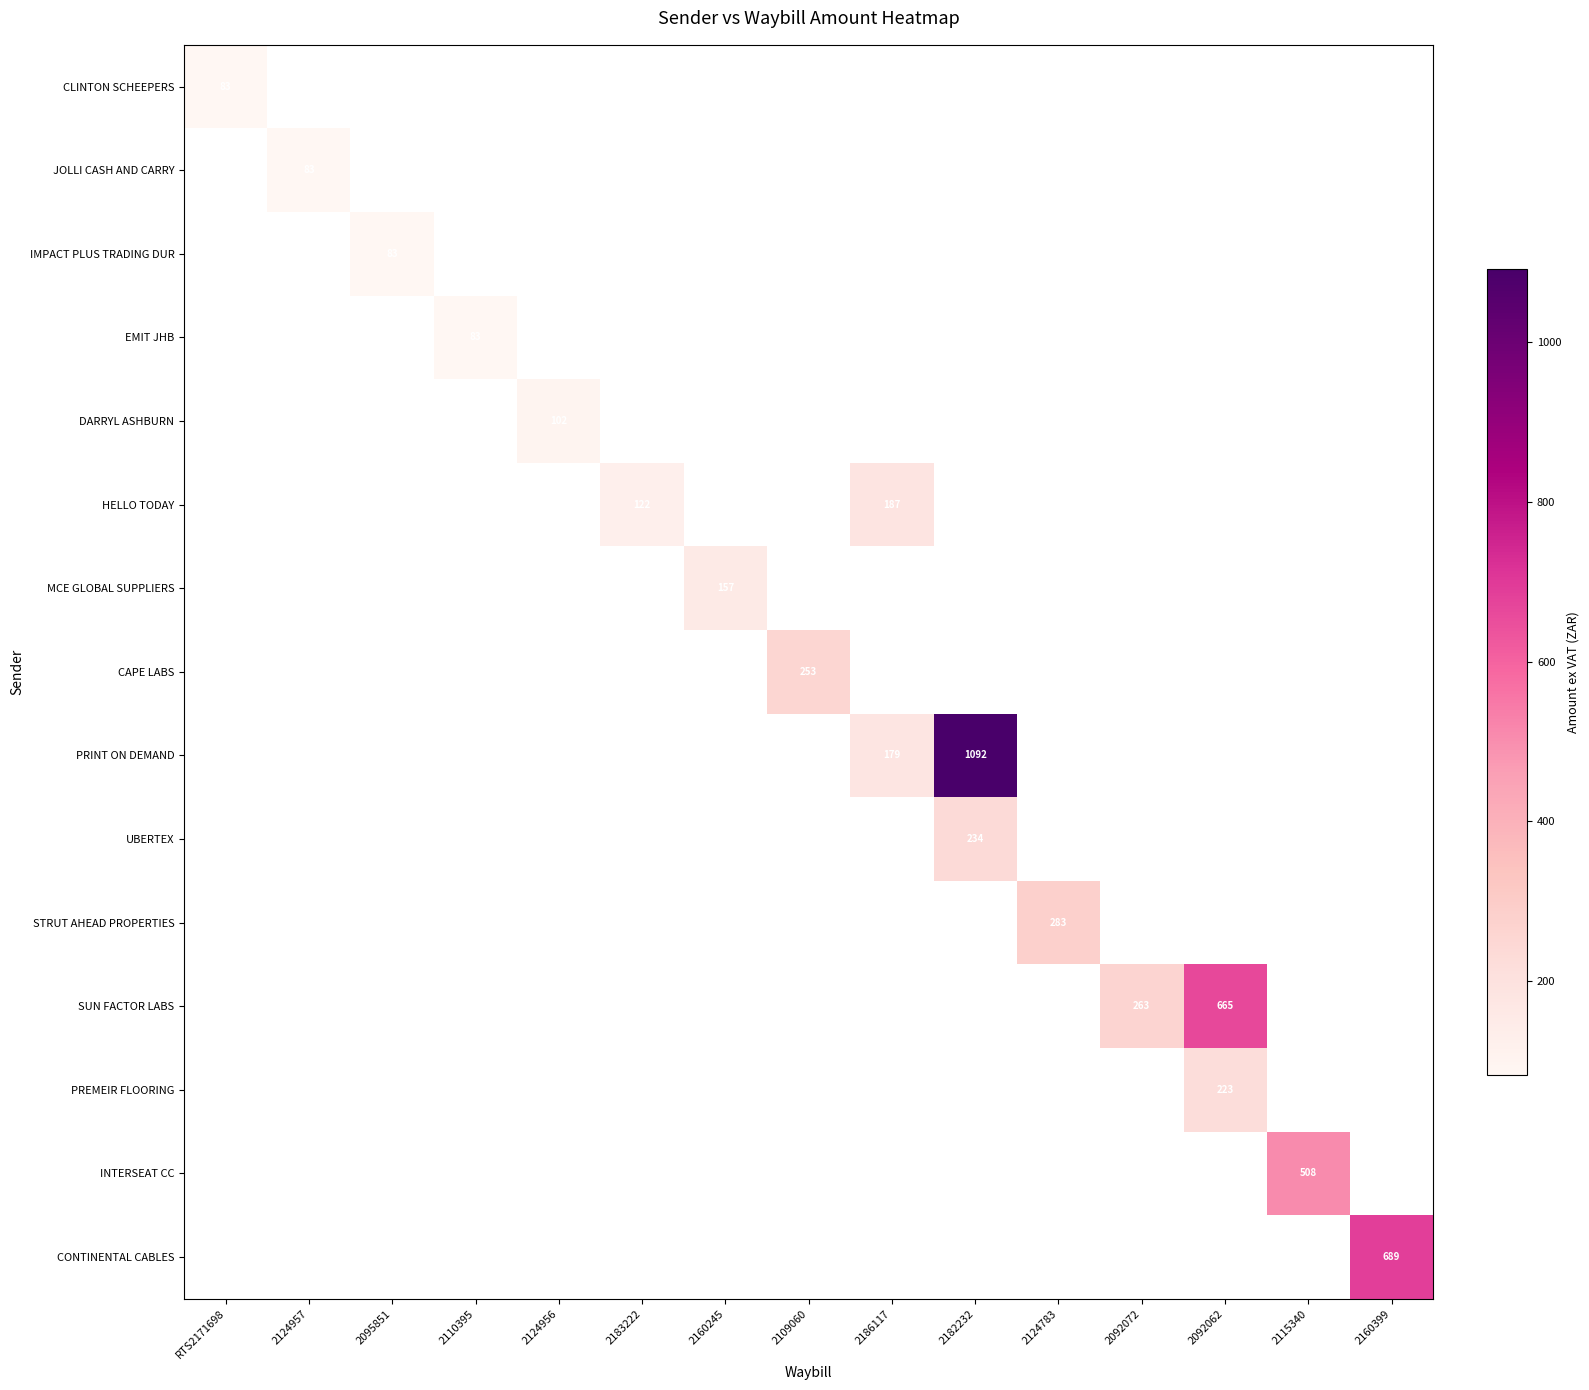

How many values in HELLO TODAY are above zero?

2